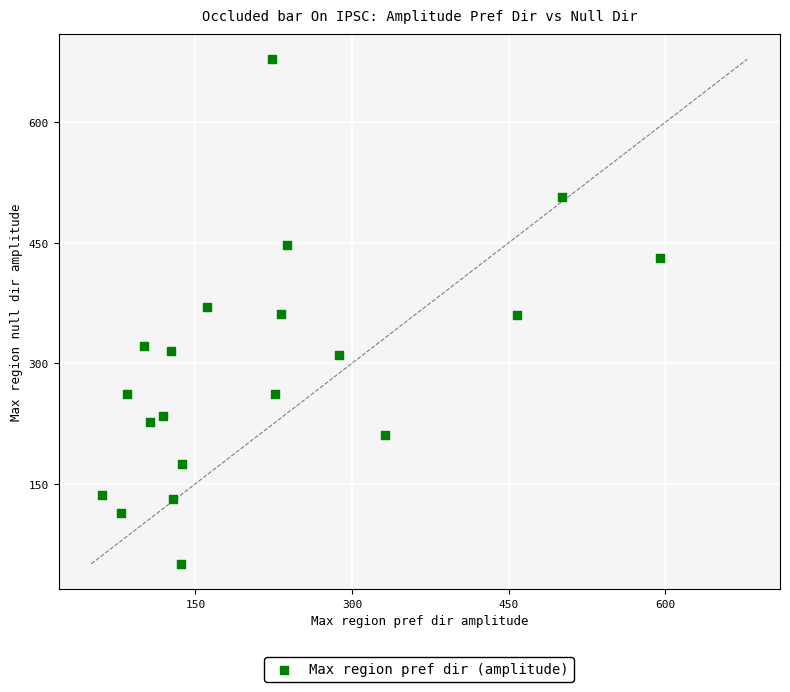

What is the range of Y values (max minus min)?

628.1